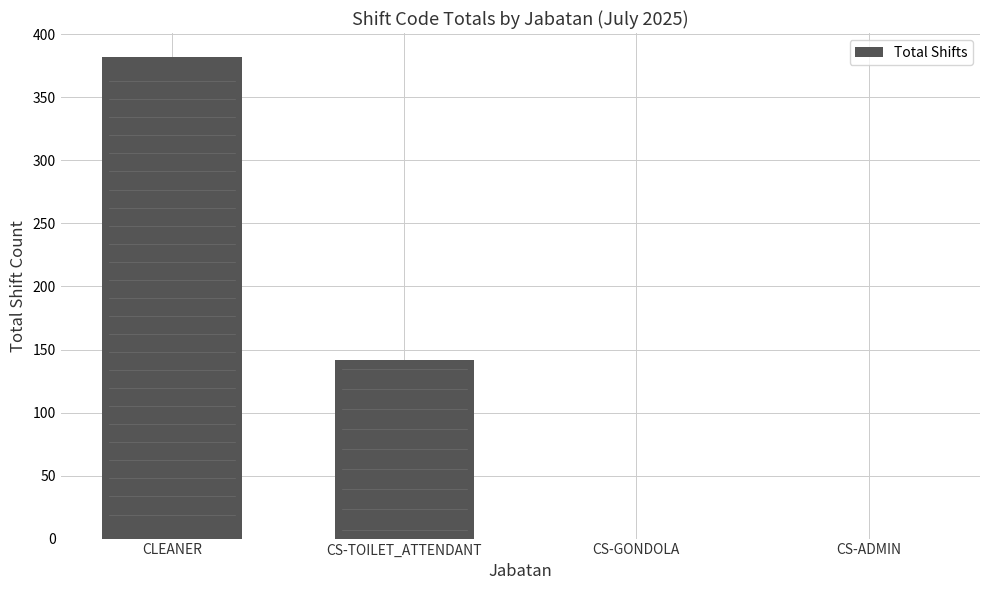

The chart shows a value of 382 at CLEANER. True or false?

True